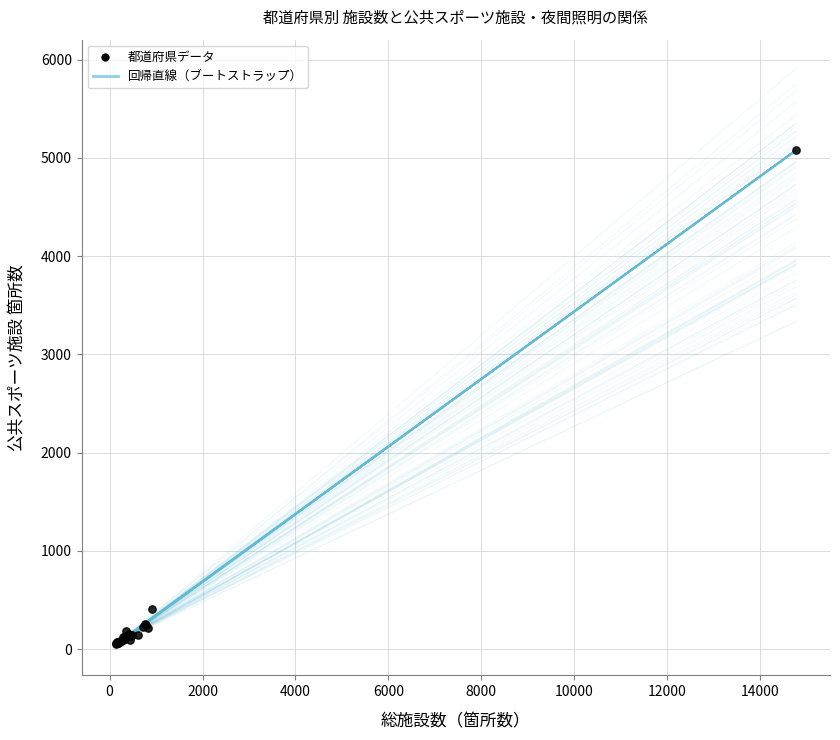

What Y value in the scatter plot is closest to 2566?

408